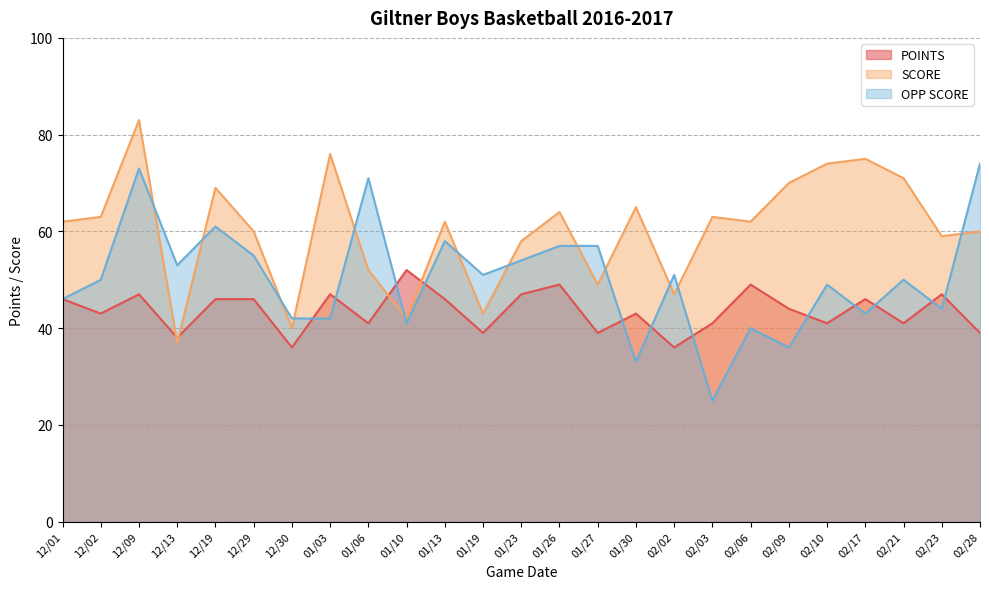

Is the value of SCORE at 02/06 greater than the value of POINTS at 01/10?

Yes